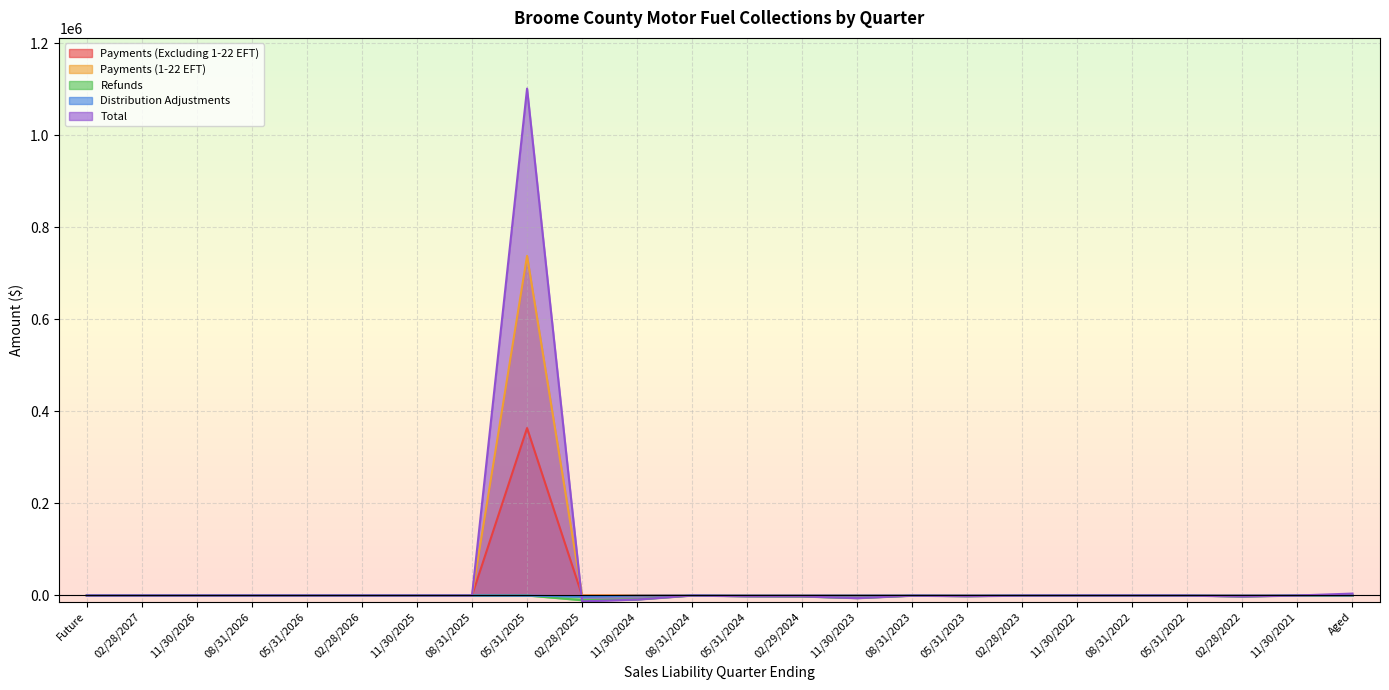

What are all the series names shown in the legend?

Payments (Excluding 1-22 EFT), Payments (1-22 EFT), Refunds, Distribution Adjustments, Total